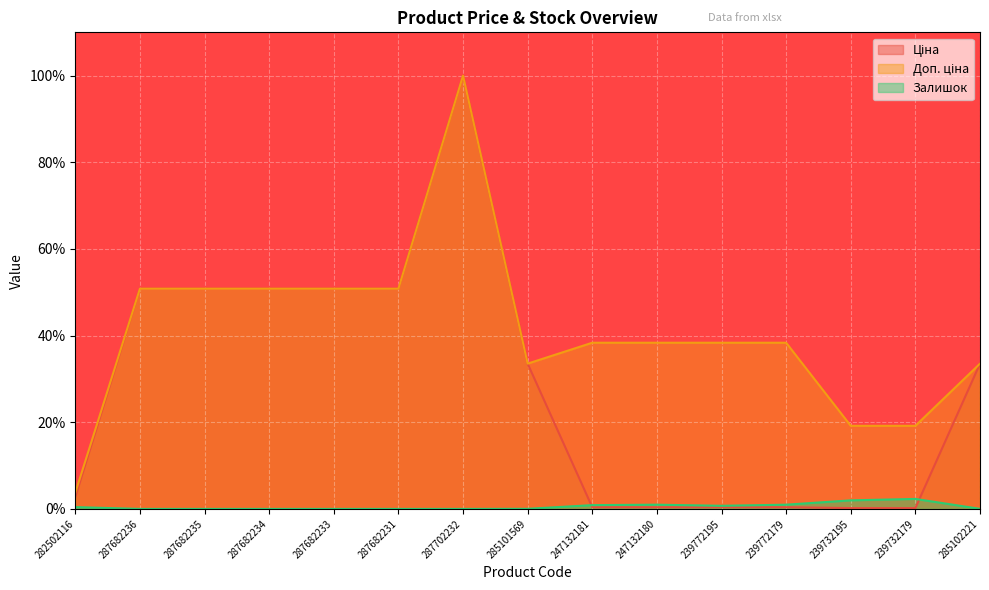

The Залишок series shows 0.5 at 247132181. True or false?

False